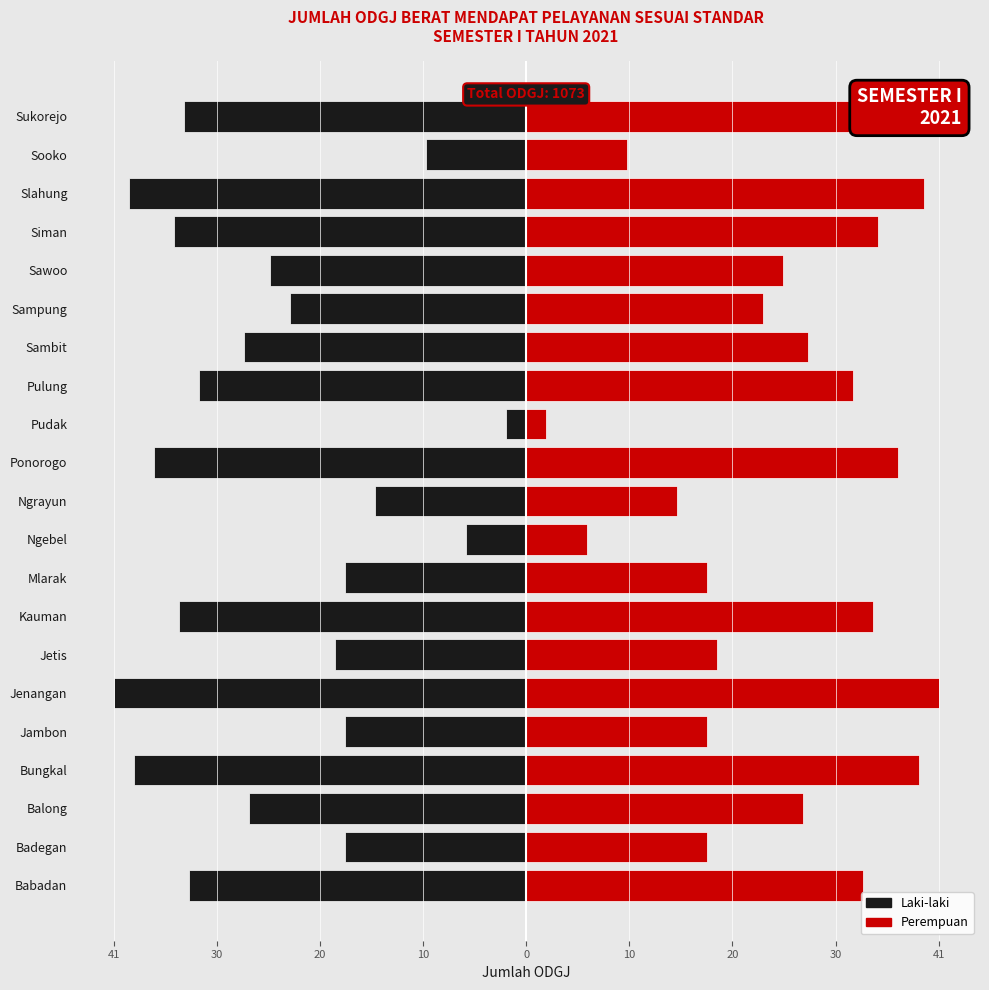

Which series has the largest range (max minus min)?

Laki-laki